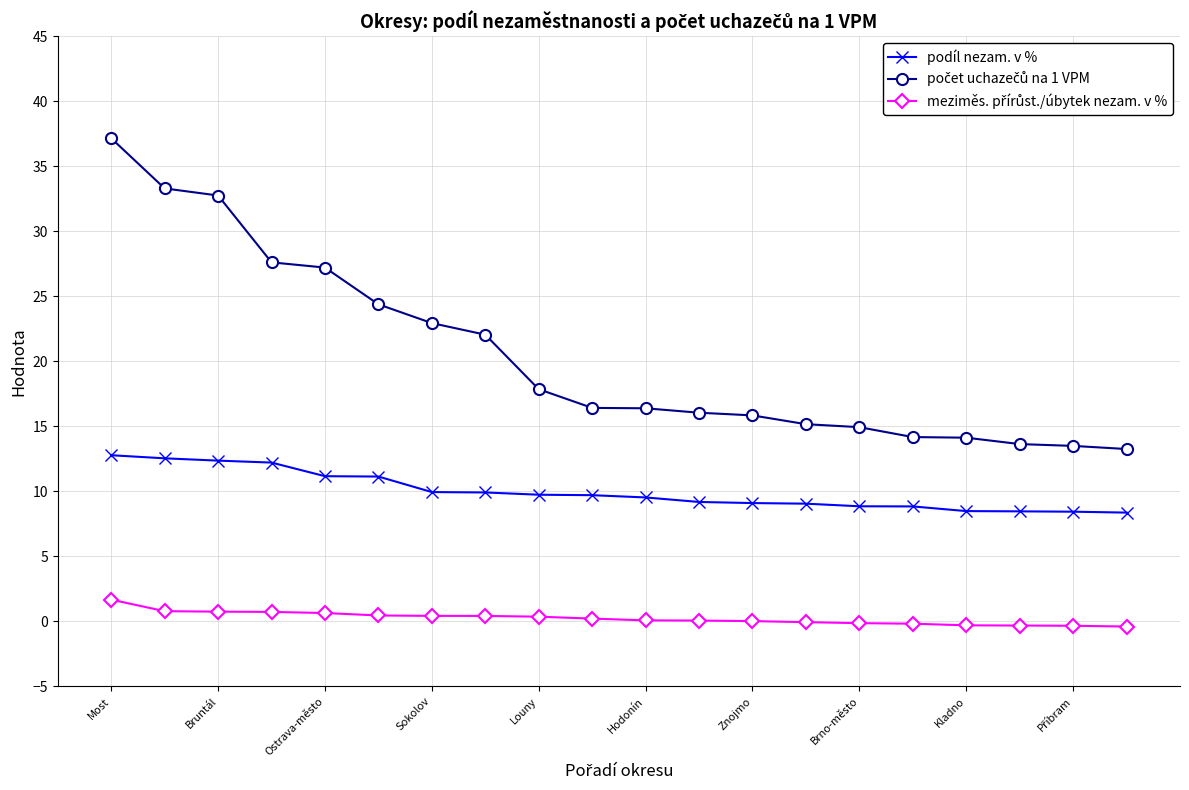

What is the greatest value displayed?

37.2